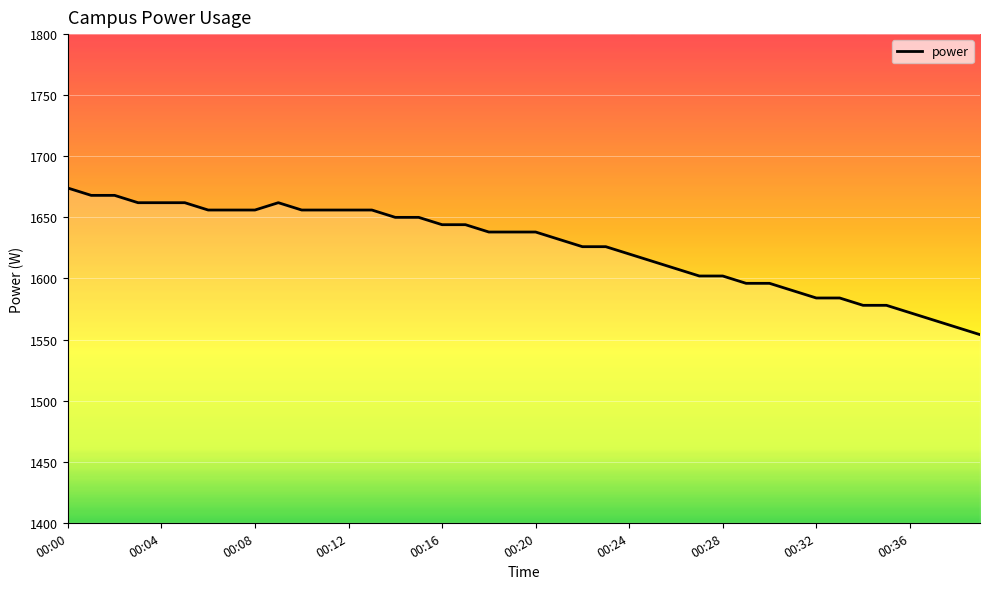

What is the minimum value shown in the chart?

1554